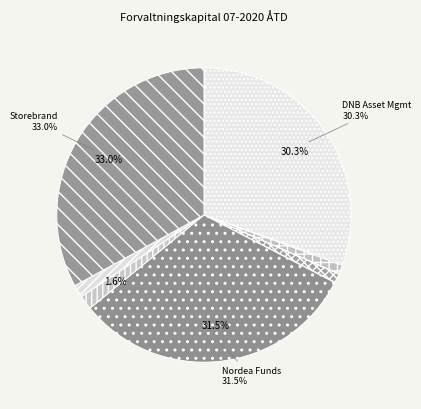

Does any single category account for the majority?

No